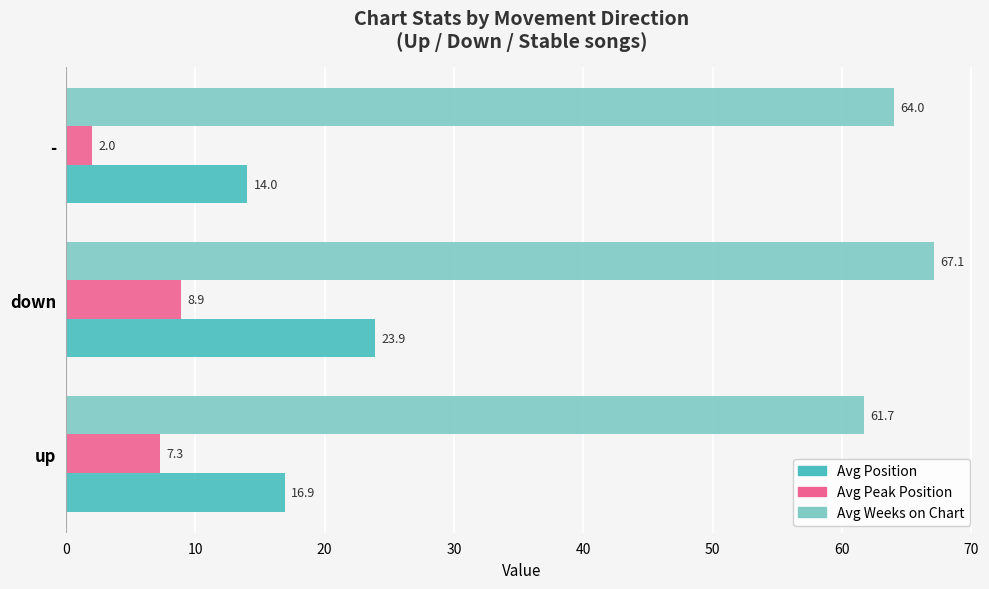

Which series has the largest total across all categories?

Avg Weeks on Chart